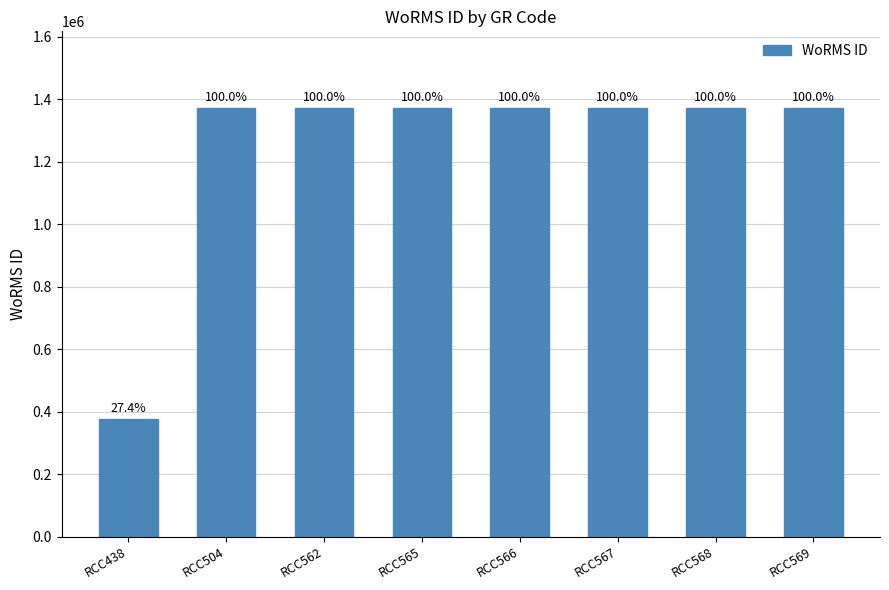

How many bars are there in total?

8